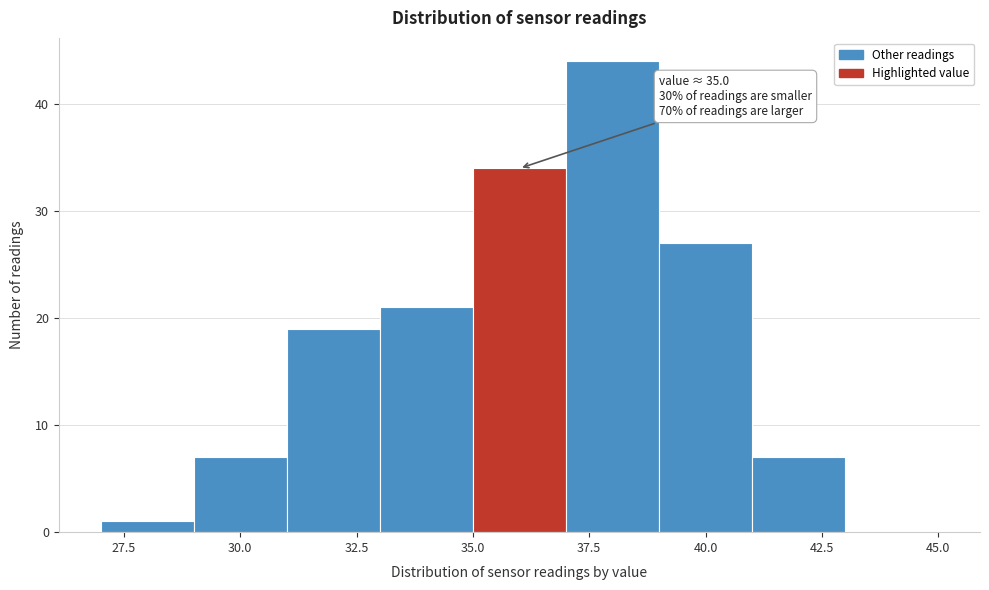

Which range on the x-axis has the tallest bar?

37 to 39